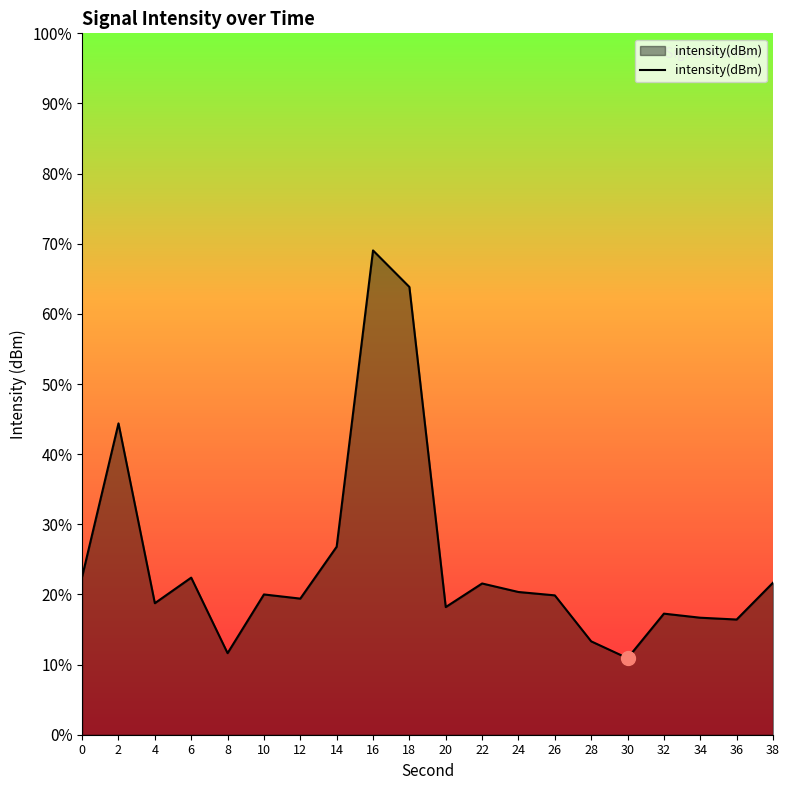

Reading left to right, extract all data points from this chart.

-119.9	-110.0	-121.6	-119.9	-124.8	-121.0	-121.3	-117.9	-98.9	-101.3	-121.8	-120.3	-120.8	-121.1	-124.0	-125.1	-122.2	-122.5	-122.6	-120.2